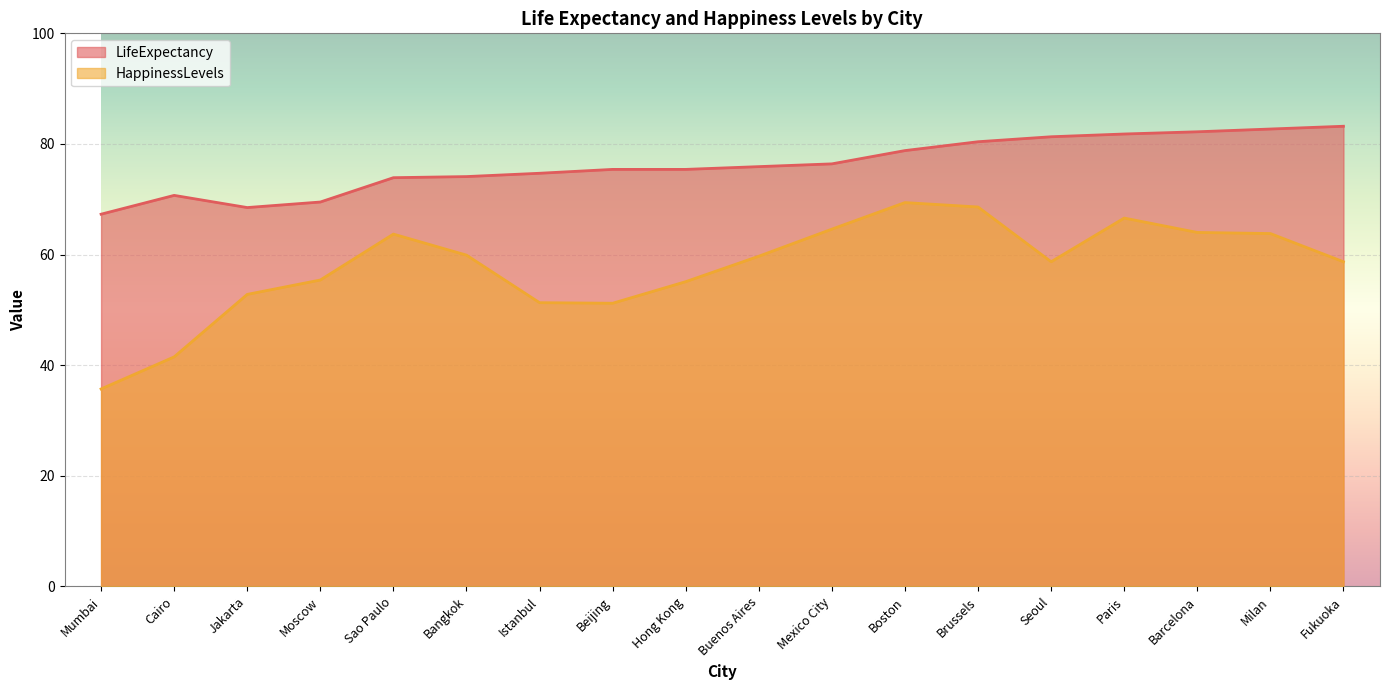

Rank the categories by HappinessLevels value from lowest to highest.

Mumbai, Cairo, Beijing, Istanbul, Jakarta, Hong Kong, Moscow, Seoul, Fukuoka, Buenos Aires, Bangkok, Sao Paulo, Milan, Barcelona, Mexico City, Paris, Brussels, Boston